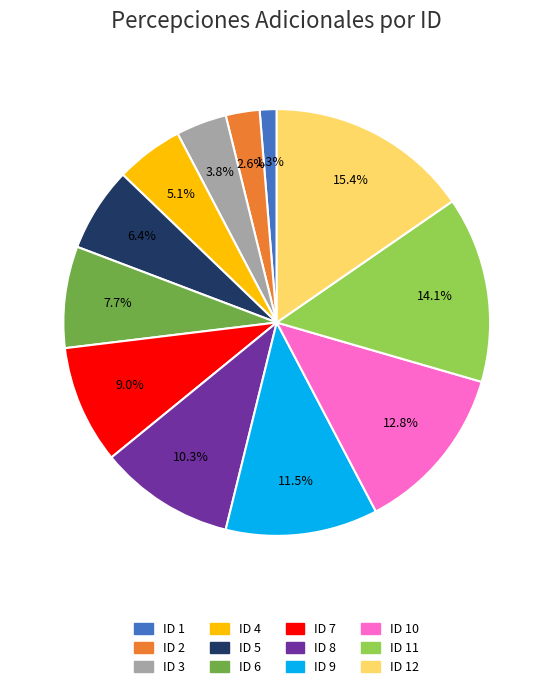

Count the number of slices in the pie.

12